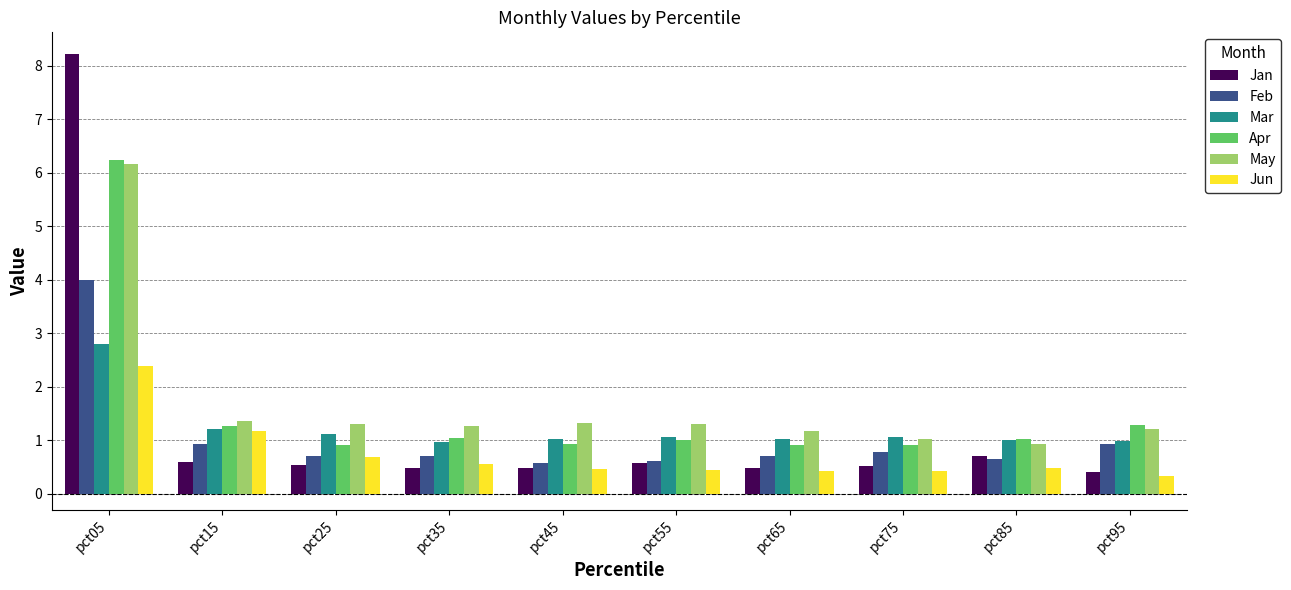

Which category has the highest value across all series?

pct05